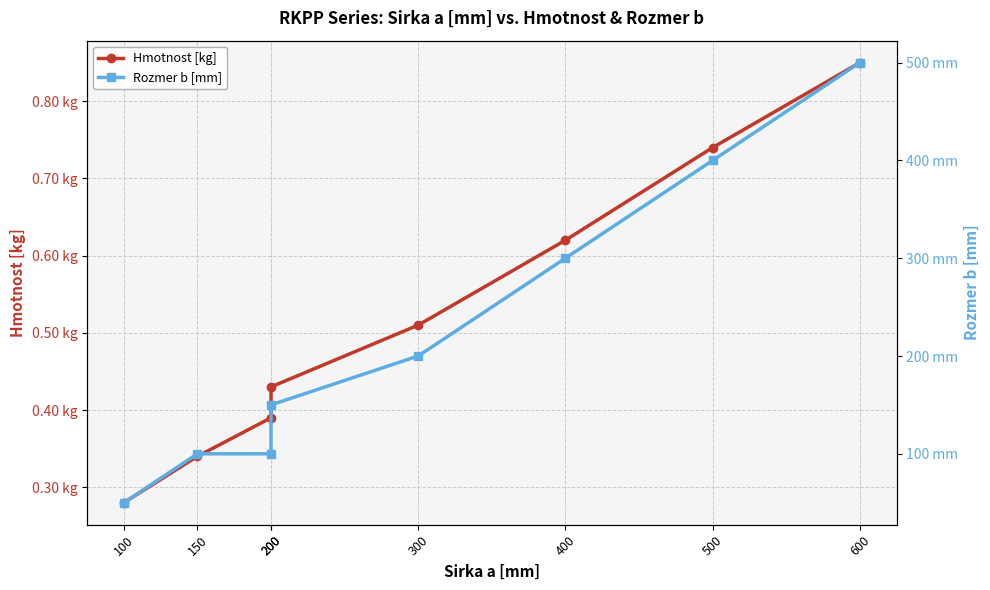

What is the minimum value for Hmotnost [kg]?

0.3